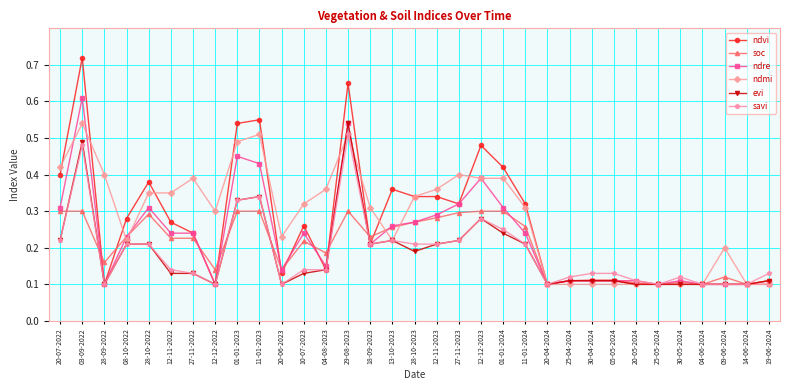

What is the label of the 20th point from the right?

29-08-2023